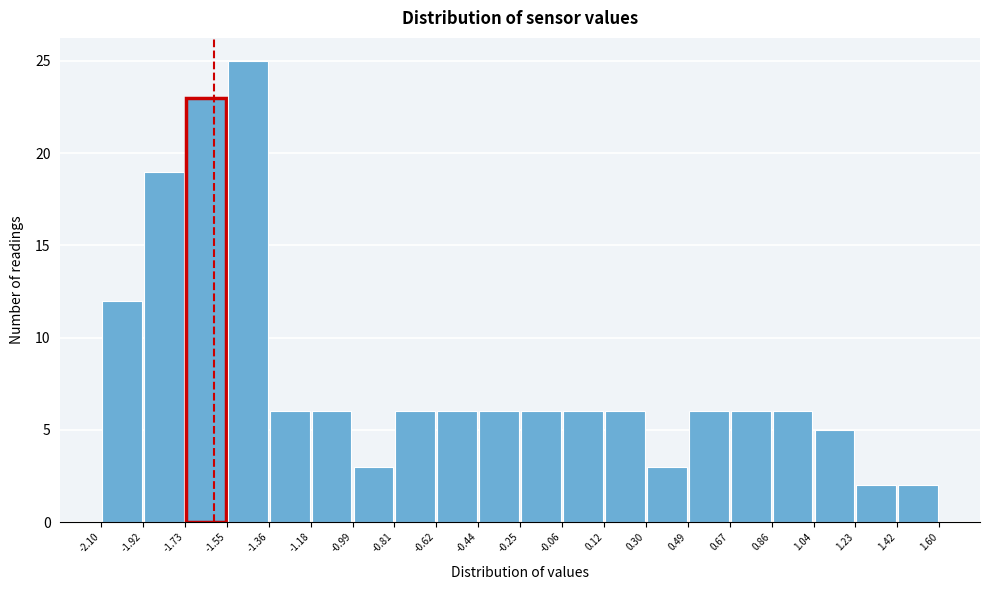

Reading left to right, list every bar in this chart as the range it spans on the x-axis followed by its height. The values are not printed on the chart, so give them approximately, as read against the axis.

-2.10 to -1.92: 12
-1.92 to -1.73: 19
-1.73 to -1.55: 23
-1.55 to -1.36: 25
-1.36 to -1.18: 6
-1.18 to -0.99: 6
-0.99 to -0.81: 3
-0.81 to -0.62: 6
-0.62 to -0.44: 6
-0.44 to -0.25: 6
-0.25 to -0.06: 6
-0.06 to 0.12: 6
0.12 to 0.30: 6
0.30 to 0.49: 3
0.49 to 0.67: 6
0.67 to 0.86: 6
0.86 to 1.04: 6
1.04 to 1.23: 5
1.23 to 1.42: 2
1.42 to 1.60: 2